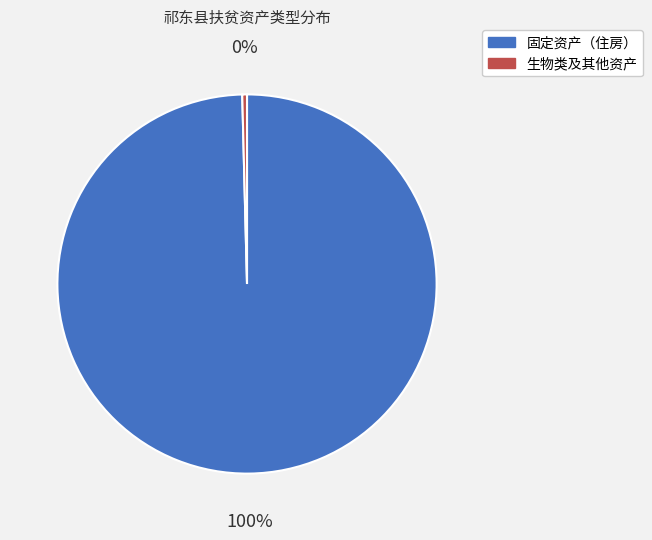

To the nearest percent, what percentage of the pie is 固定资产（住房）?

100%